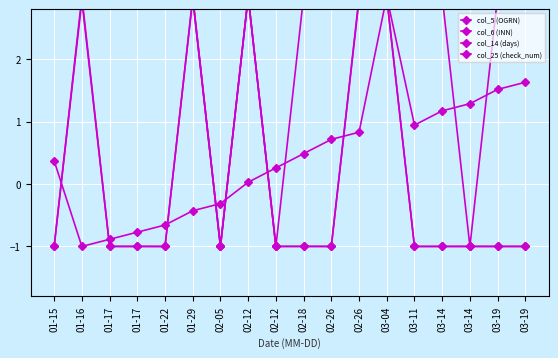

True or false: col_25 (check_num) has more than 0 interior local peaks.

True